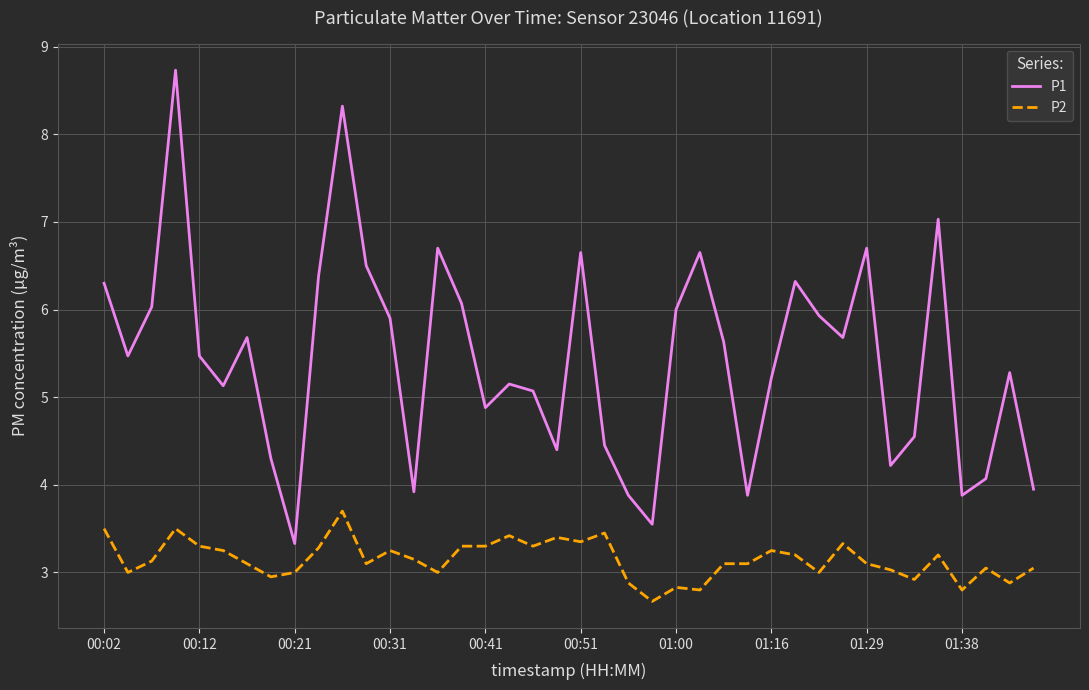

True or false: P2 and P1 intersect in this chart.

False